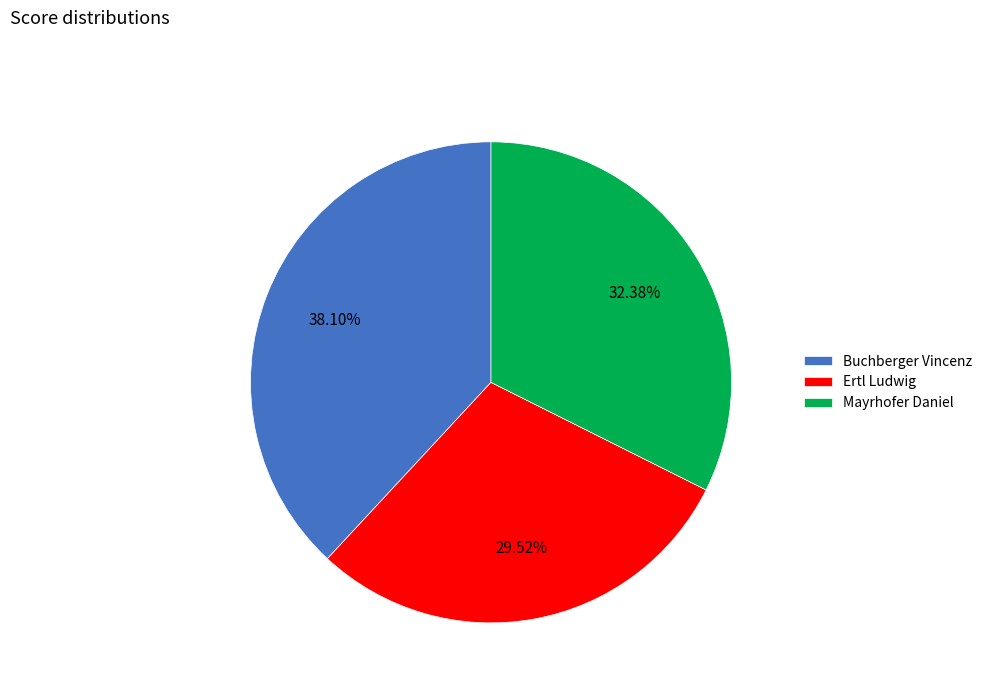

Which category has the smallest portion of the pie?

Ertl Ludwig